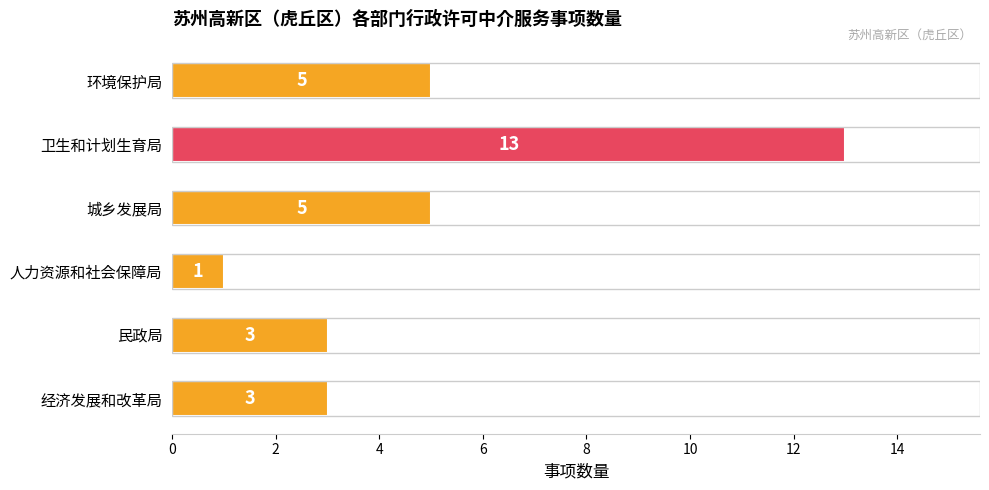

Between 民政局 and 卫生和计划生育局, which is larger?

卫生和计划生育局